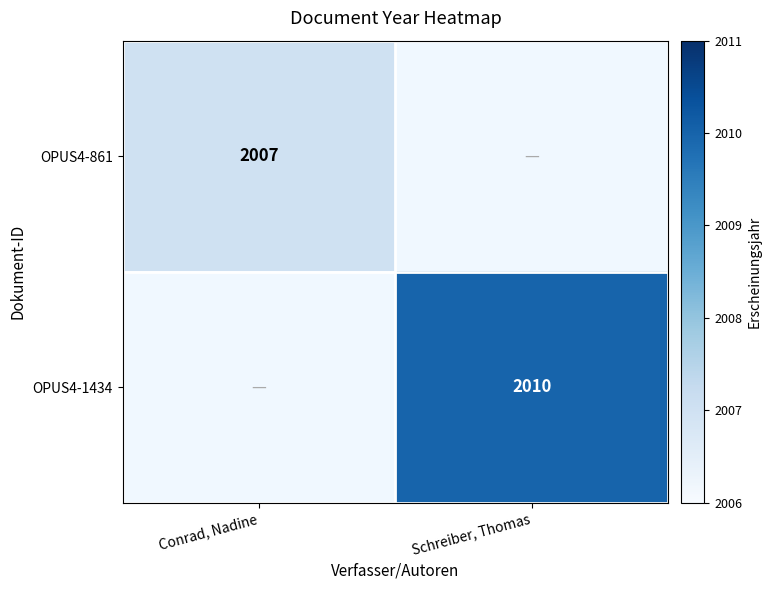

The OPUS4-861 series shows 3561 at Conrad, Nadine. True or false?

False